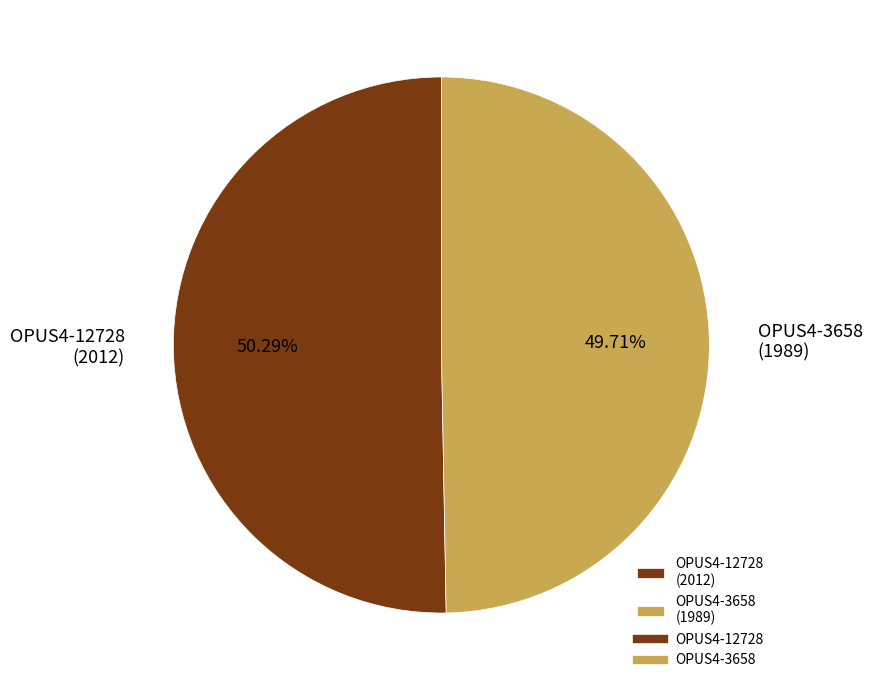

Which slice is the largest?

OPUS4-12728